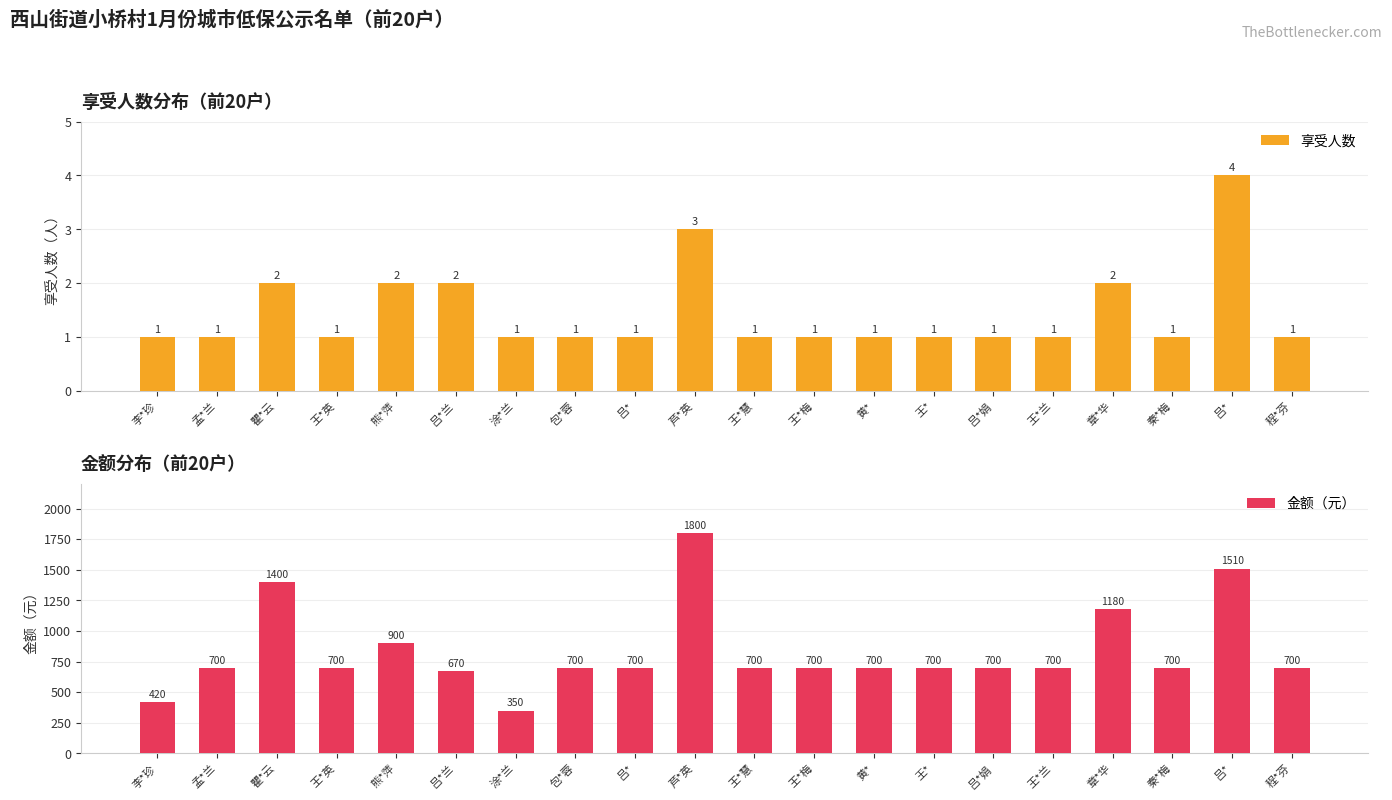

What is the greatest value displayed?

1800